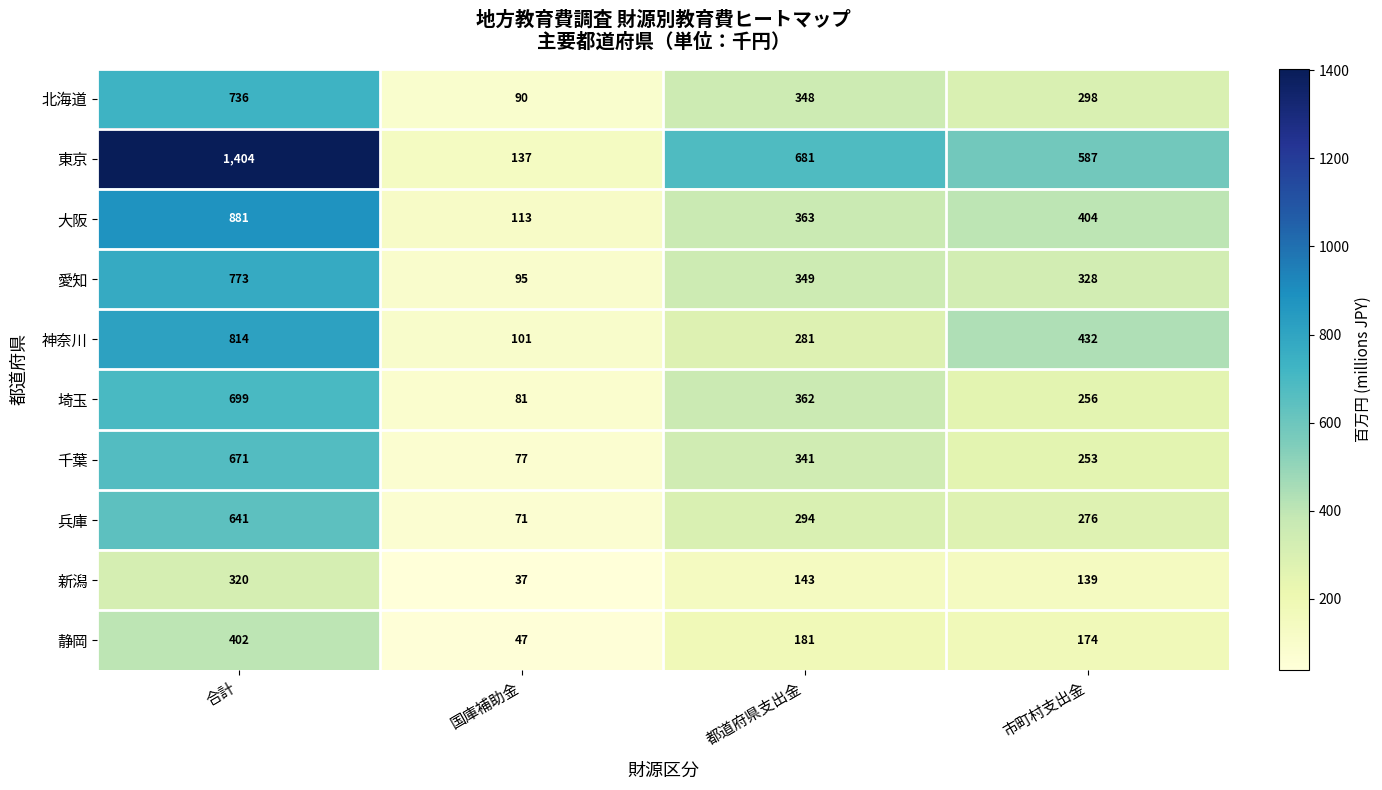

What is the sum of the 大阪 values at 都道府県支出金 and 市町村支出金?

767